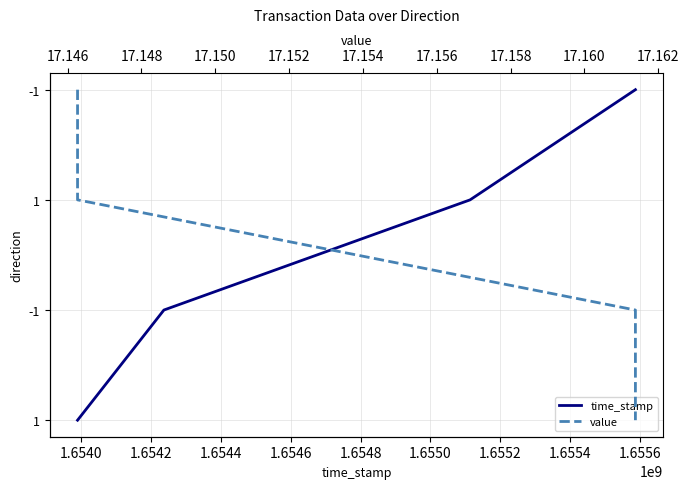

Which has a higher value, 1.6540 or 1.6542?

1.6542